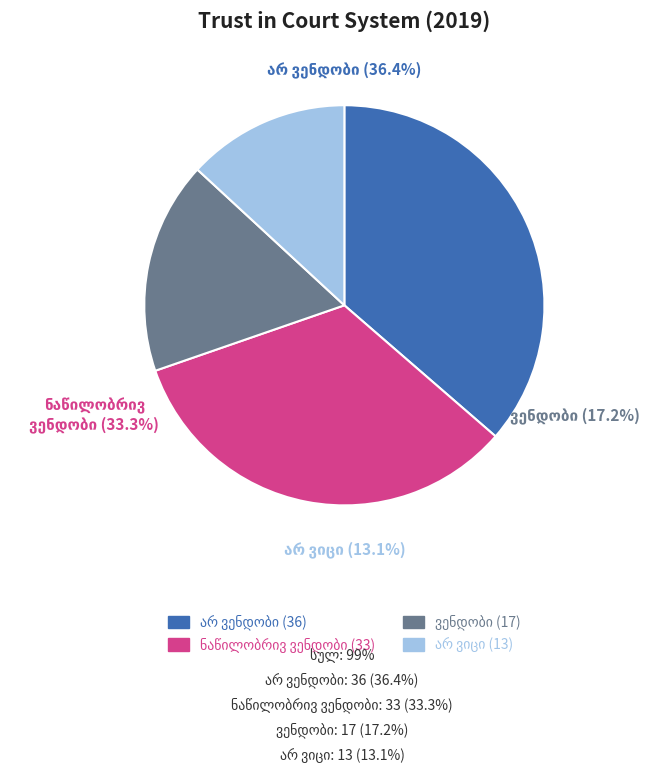

Is არ ვენდობი the majority of the pie?

No